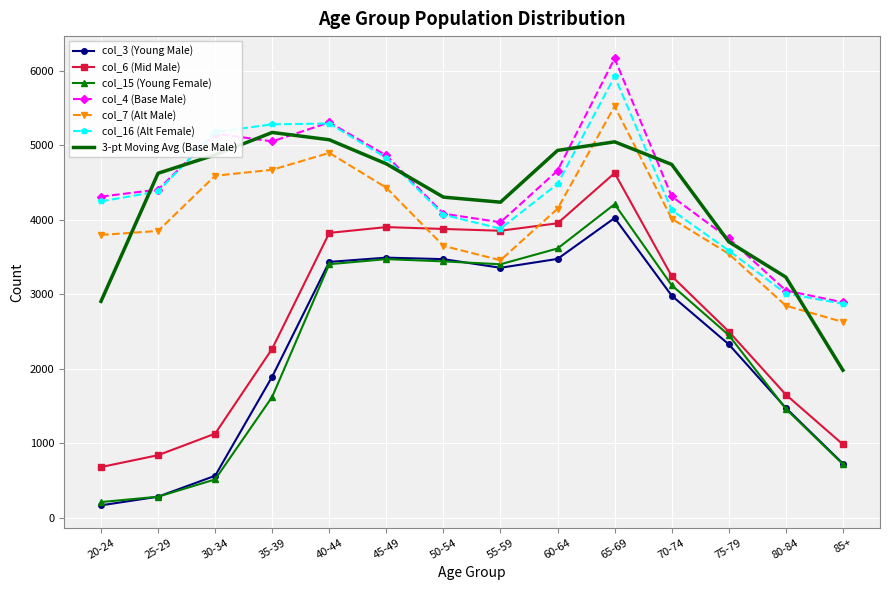

What is the greatest value displayed?

6165.0